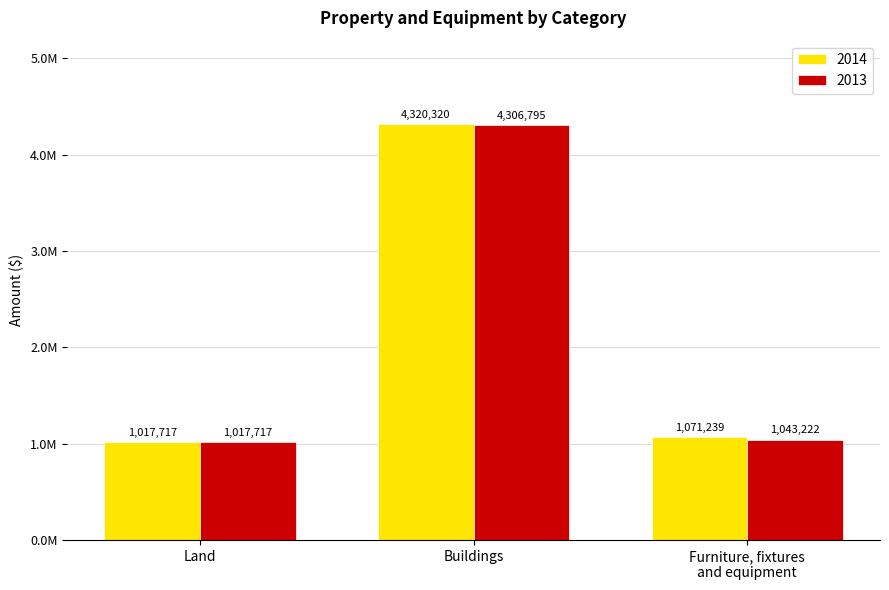

What is the sum of all 2014 values?

6409276